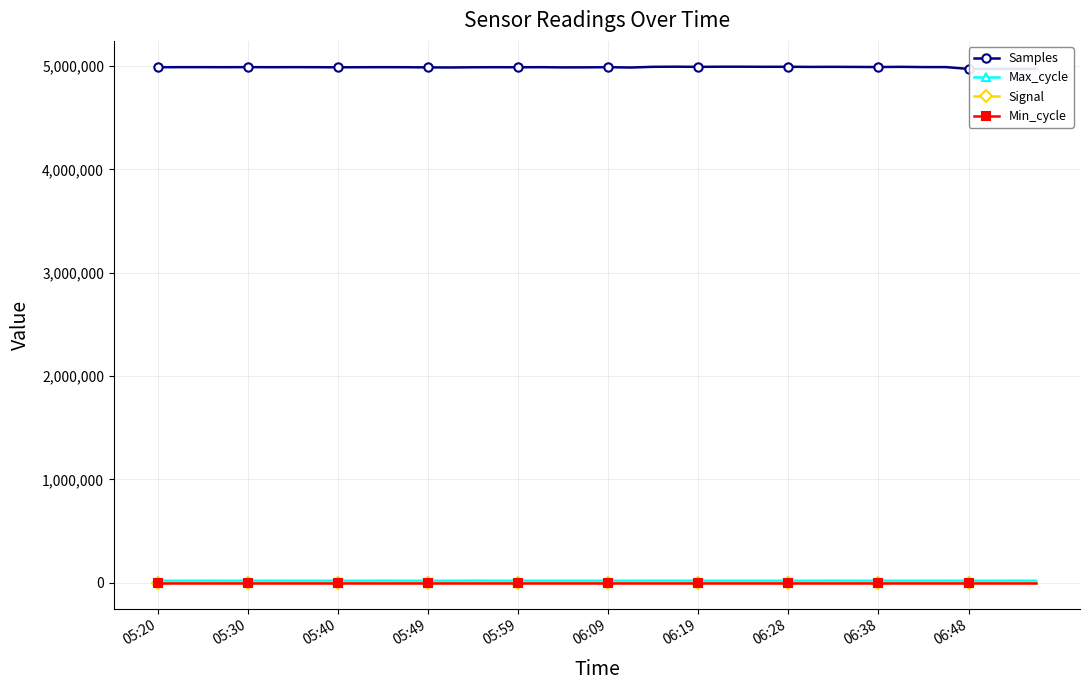

How many data points in Signal are above -48?

15